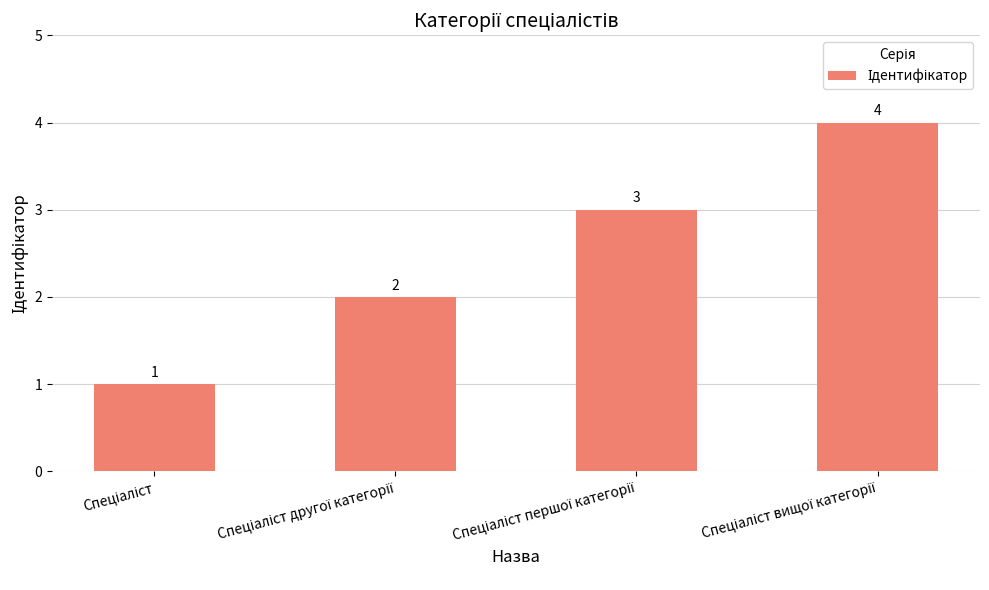

What is the value of the 3rd bar from the left?

3